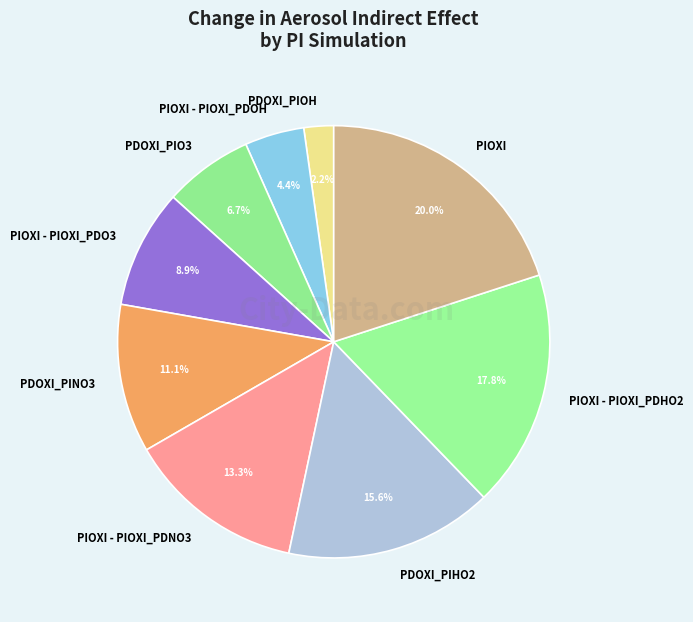

Count the number of slices in the pie.

9